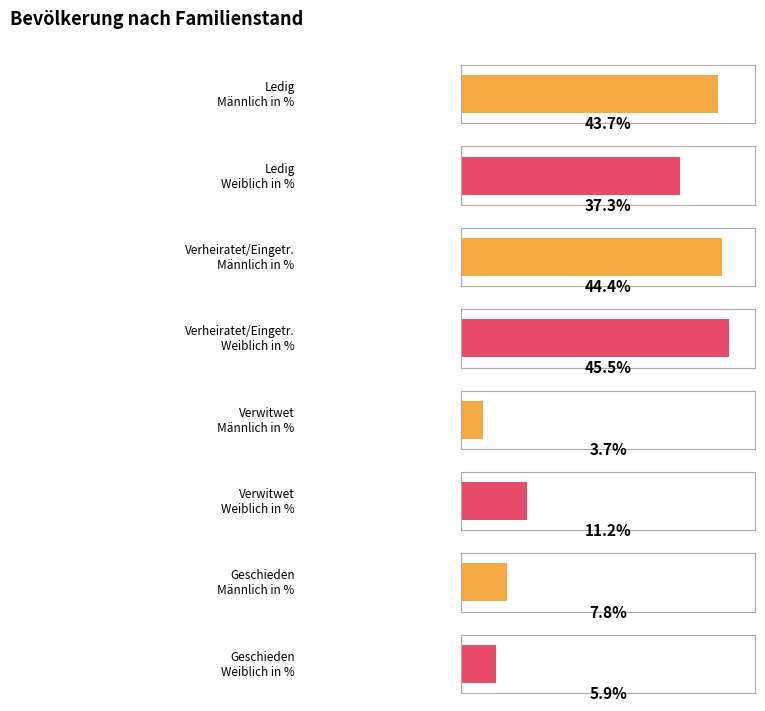

Is the value of Männlich in % at Geschieden greater than the value of Weiblich in % at Verheiratet/Eingetr.?

No